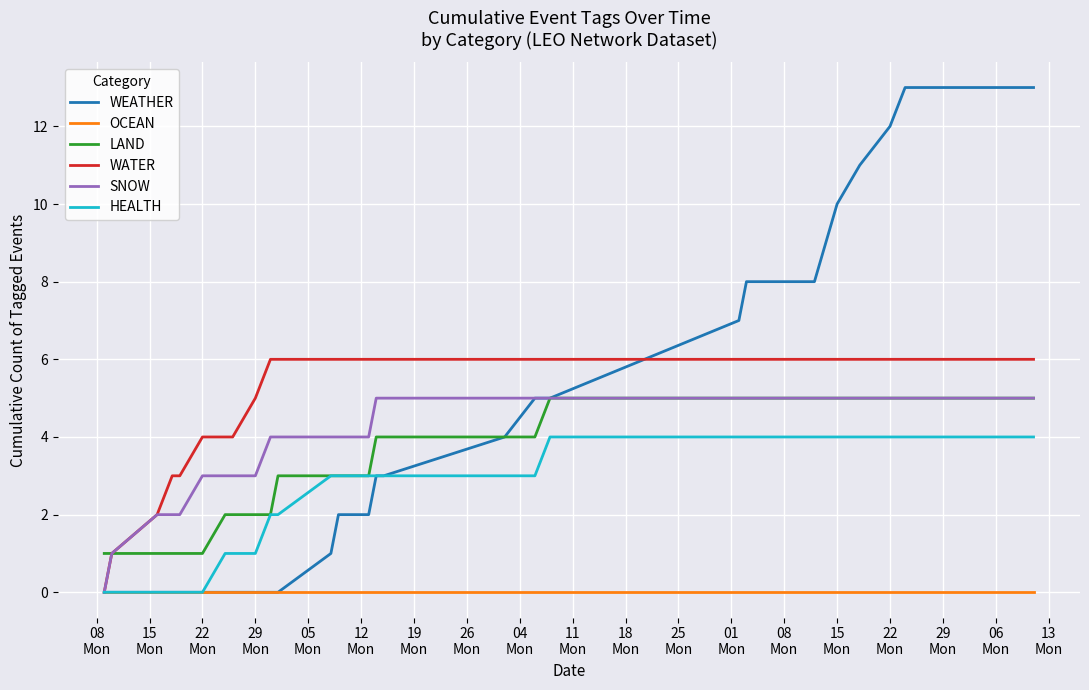

What is the difference between the maximum and minimum values in the WATER series?

6